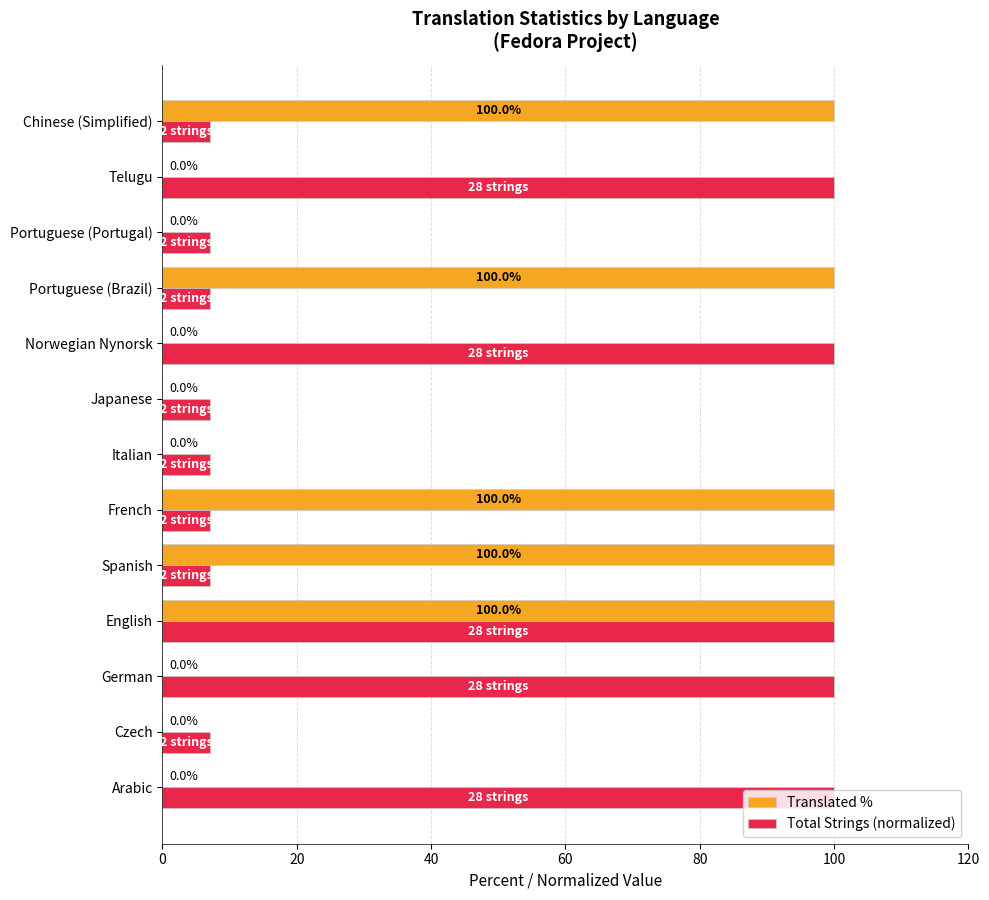

Is the value of Total Strings (normalized) at French greater than the value of Translated % at Portuguese (Brazil)?

No